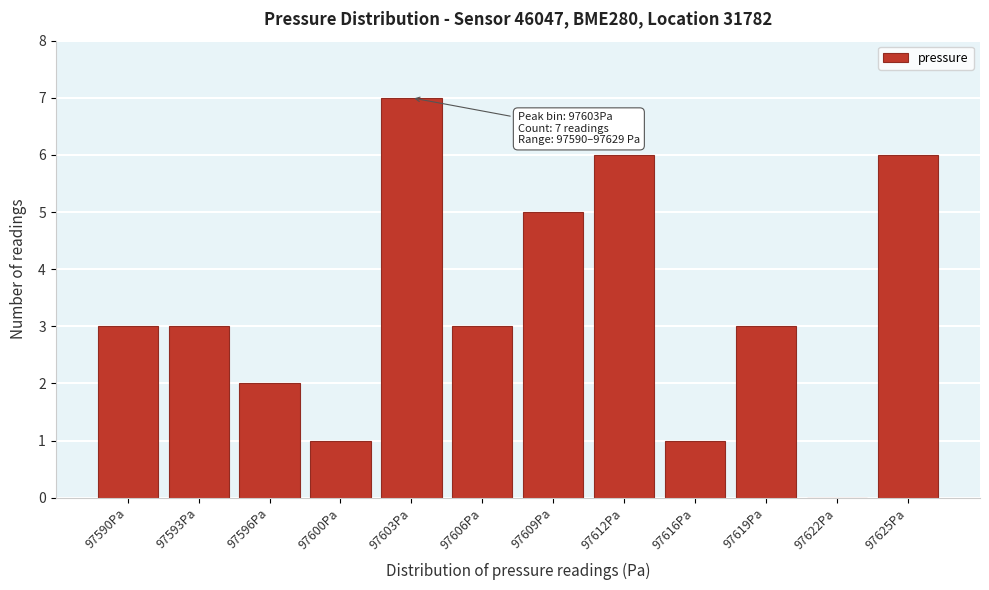

Reading right to left, extract all data points from this chart.

97625Pa=6	97622Pa=0	97619Pa=3	97616Pa=1	97612Pa=6	97609Pa=5	97606Pa=3	97603Pa=7	97600Pa=1	97596Pa=2	97593Pa=3	97590Pa=3